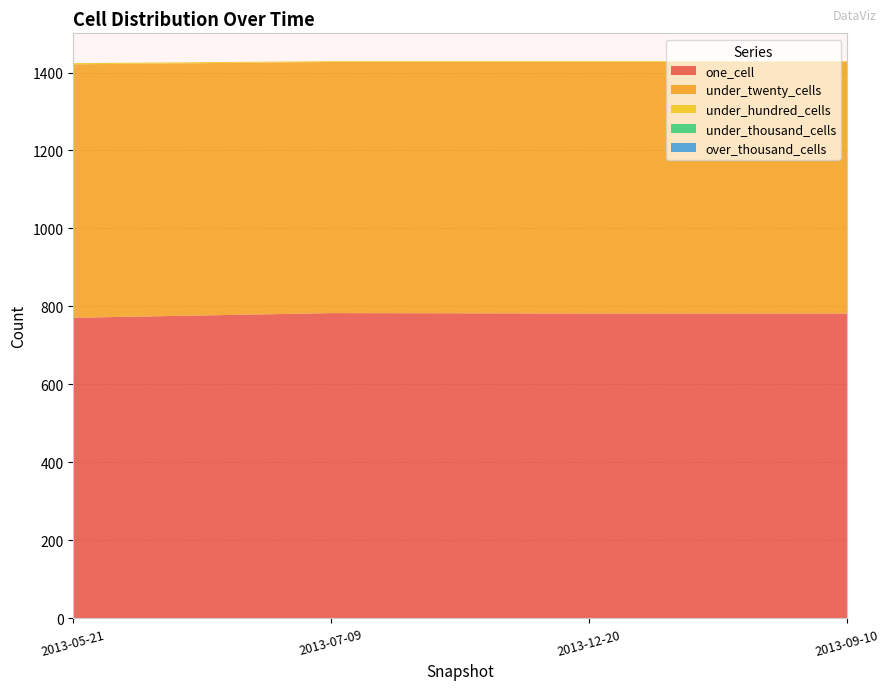

Reading left to right, list all the values displayed in this chart.

one_cell: 771	783	782	782
under_twenty_cells: 650	644	645	645
under_hundred_cells: 3	2	2	2
under_thousand_cells: 0	0	0	0
over_thousand_cells: 0	0	0	0